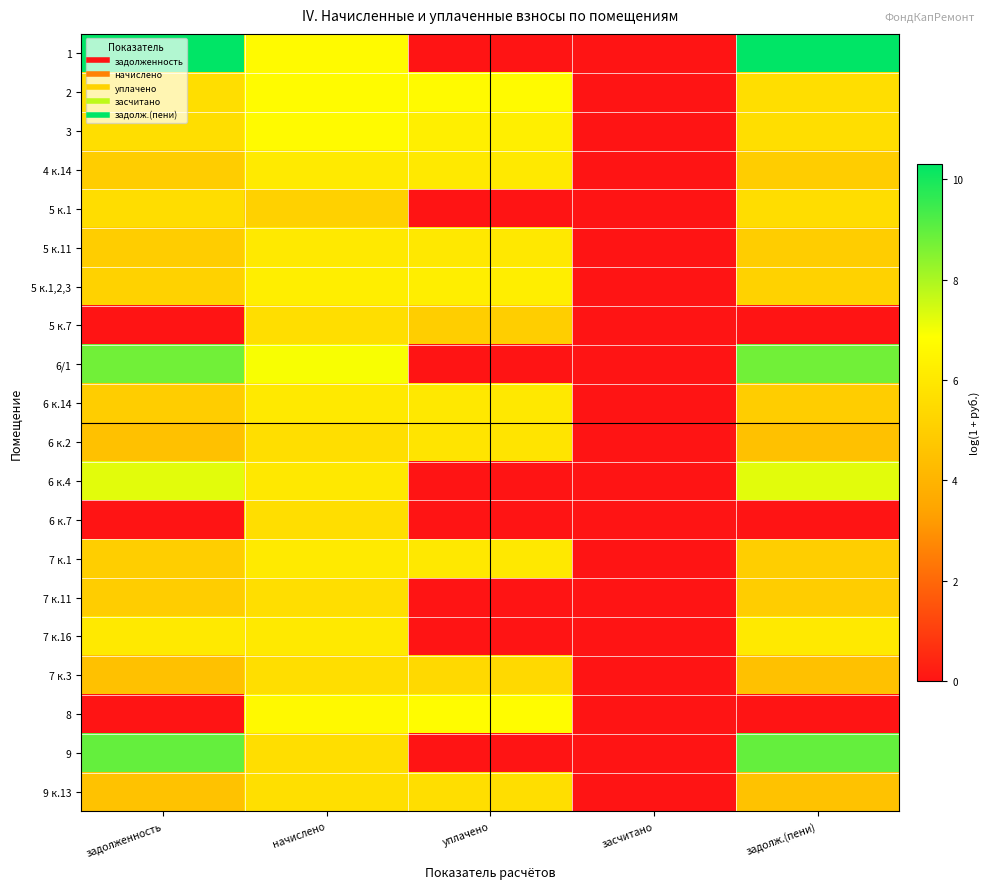

At how many categories does at least one series exceed 6?

4